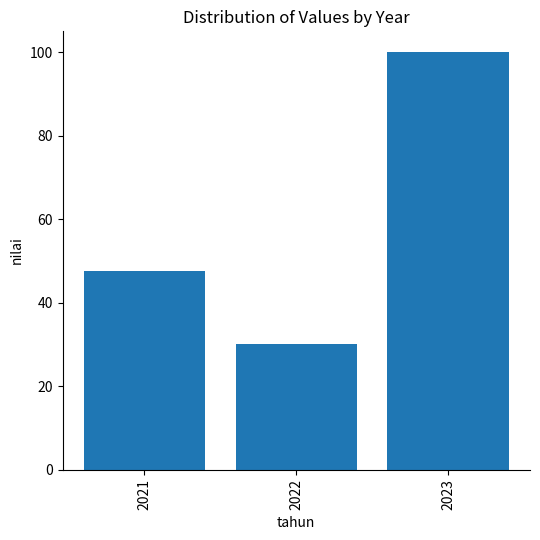

Between 2022 and 2023, which is larger?

2023